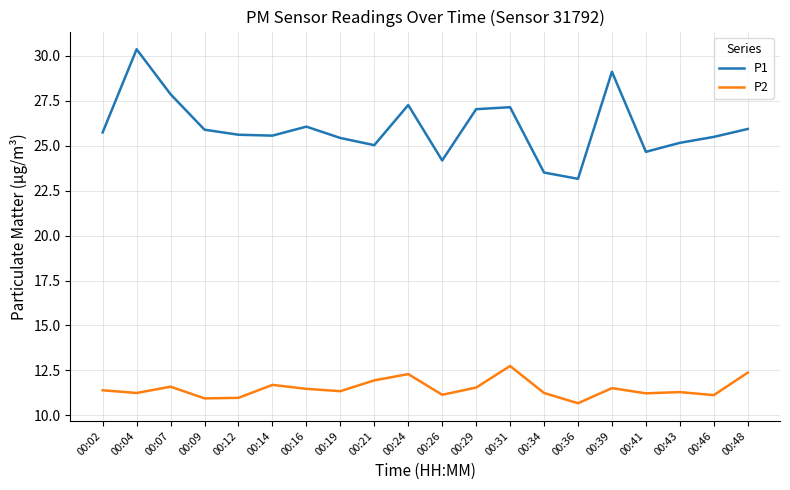

True or false: P1 and P2 cross at least once.

False